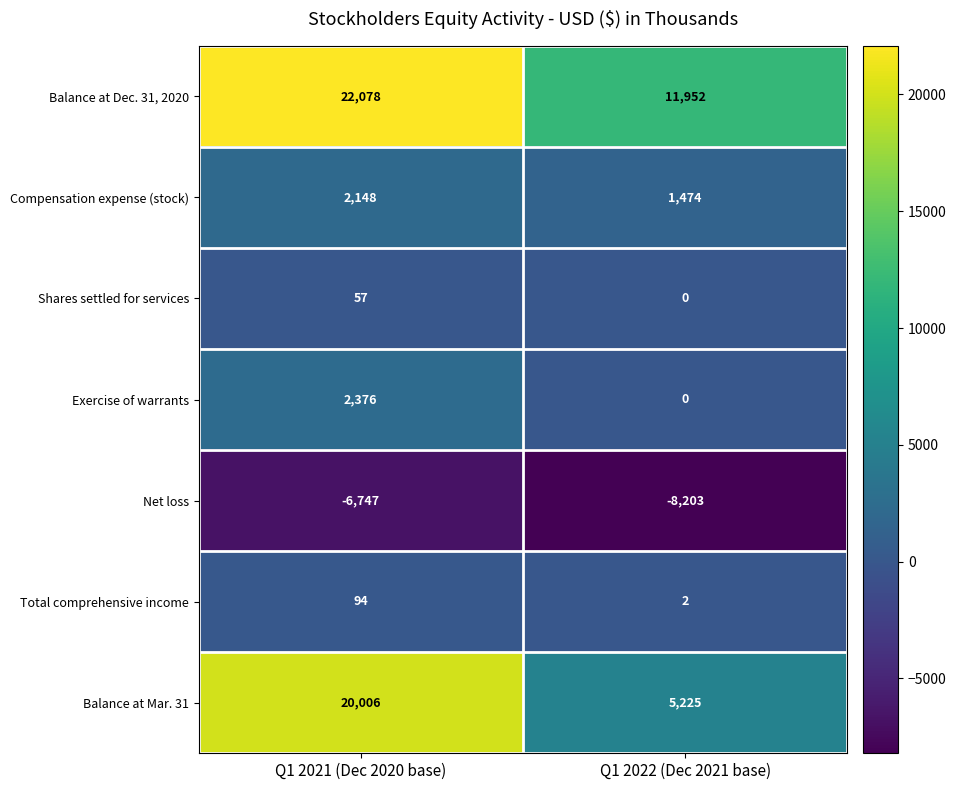

Reading left to right, what are all the values shown in this chart?

Balance at Dec. 31, 2020: Q1 2021 (Dec 2020 base)=22078	Q1 2022 (Dec 2021 base)=11952
Compensation expense (stock): Q1 2021 (Dec 2020 base)=2148	Q1 2022 (Dec 2021 base)=1474
Shares settled for services: Q1 2021 (Dec 2020 base)=57	Q1 2022 (Dec 2021 base)=0
Exercise of warrants: Q1 2021 (Dec 2020 base)=2376	Q1 2022 (Dec 2021 base)=0
Net loss: Q1 2021 (Dec 2020 base)=-6747	Q1 2022 (Dec 2021 base)=-8203
Total comprehensive income: Q1 2021 (Dec 2020 base)=94	Q1 2022 (Dec 2021 base)=2
Balance at Mar. 31: Q1 2021 (Dec 2020 base)=20006	Q1 2022 (Dec 2021 base)=5225